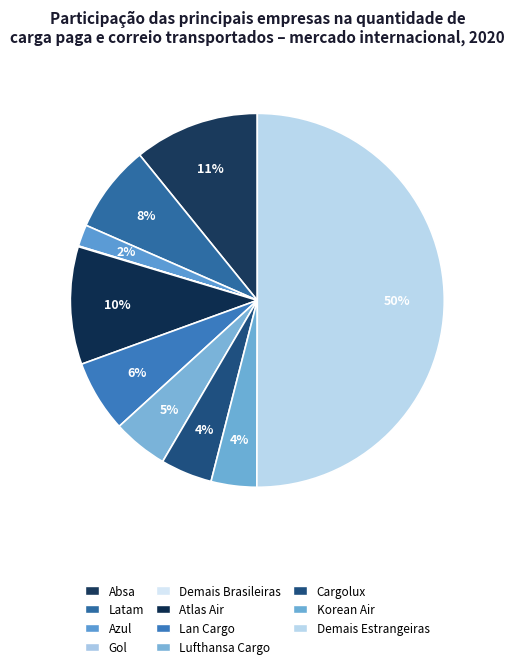

What portion of the pie excludes Azul?

98.1%